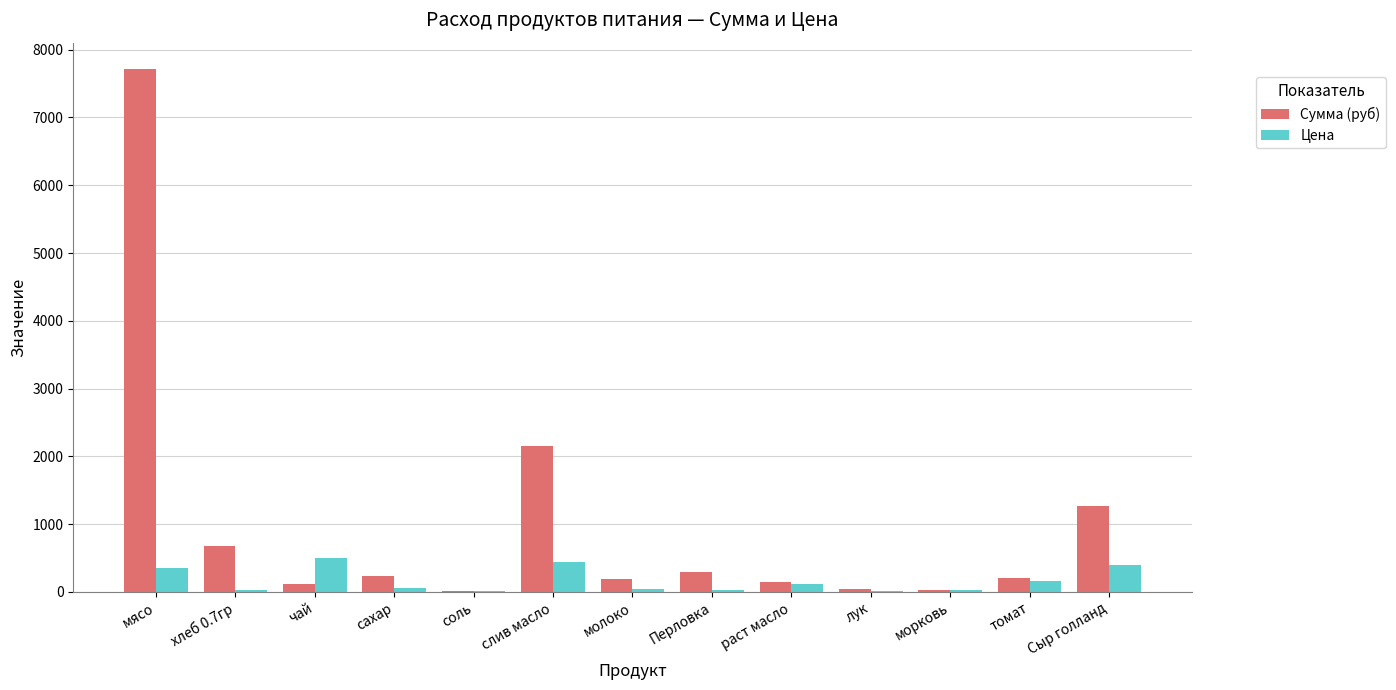

Which series changed the most between мясо and томат?

Сумма (руб)